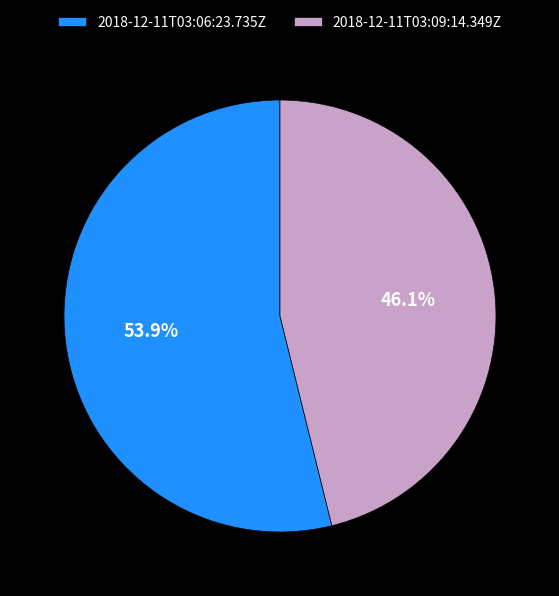

To the nearest percent, what percentage of the pie is 2018-12-11T03:09:14.349Z?

46%